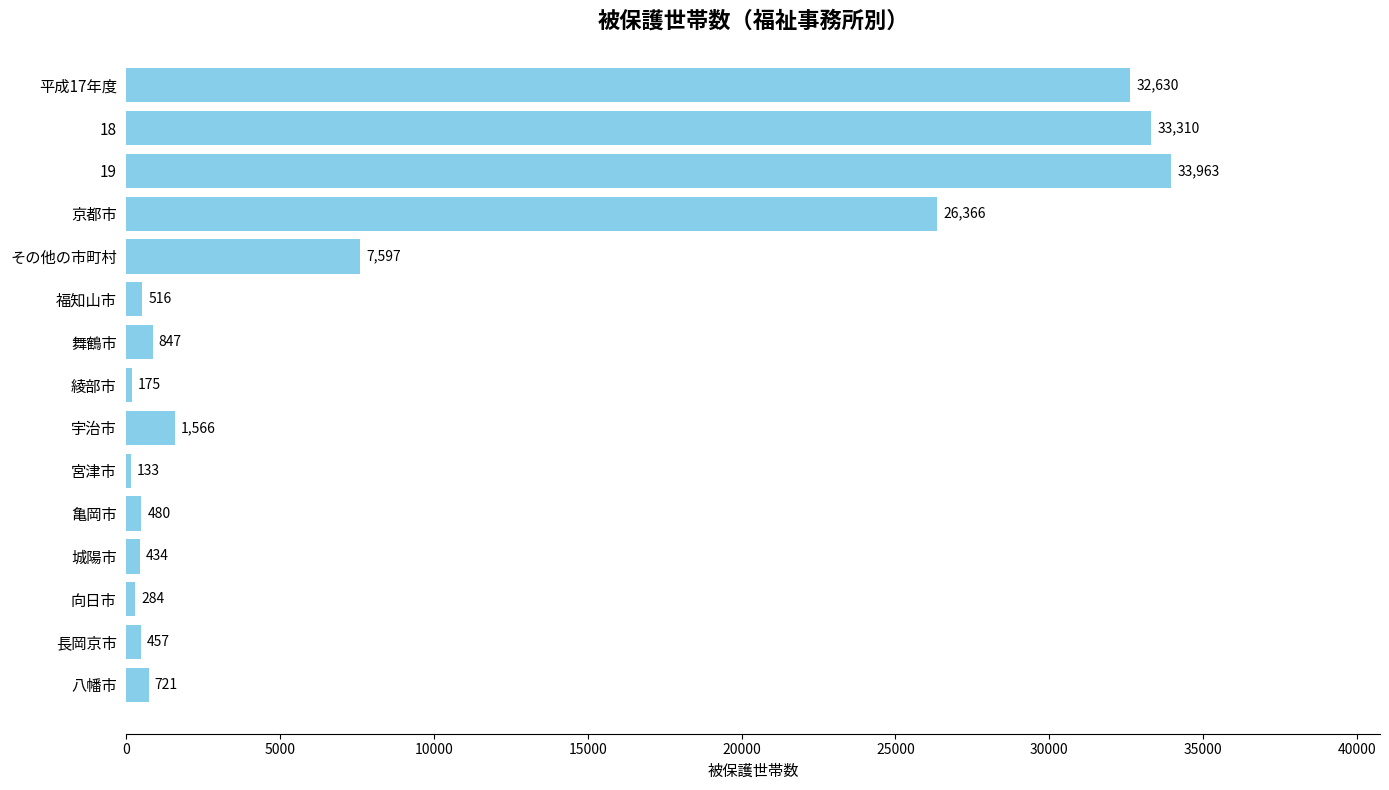

Reading bottom to top, extract all data points from this chart.

八幡市=721	長岡京市=457	向日市=284	城陽市=434	亀岡市=480	宮津市=133	宇治市=1566	綾部市=175	舞鶴市=847	福知山市=516	その他の市町村=7597	京都市=26366	19=33963	18=33310	平成17年度=32630